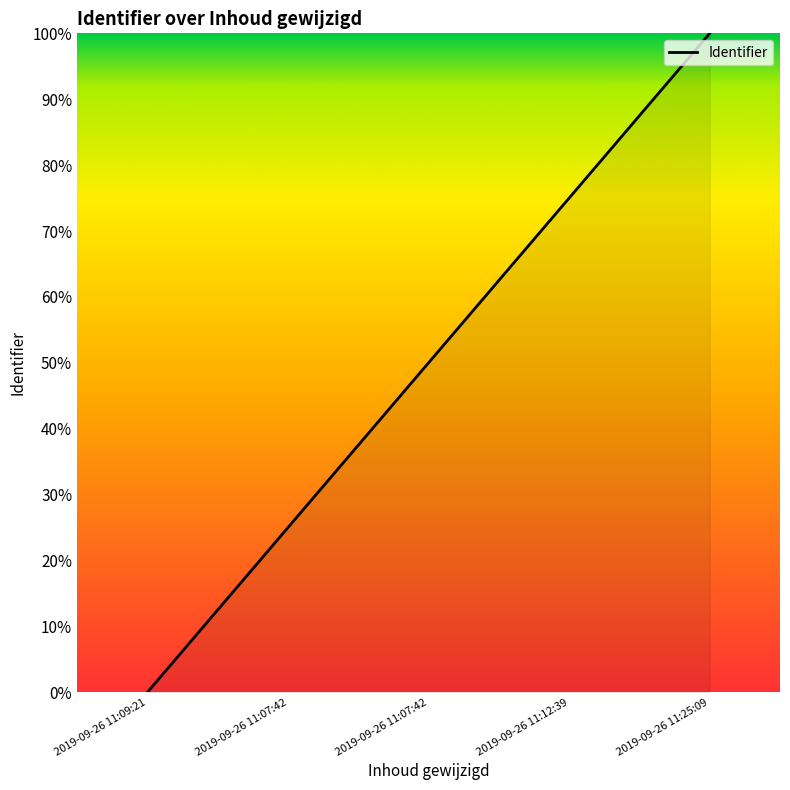

Count the values in the range 25 to 75.

3